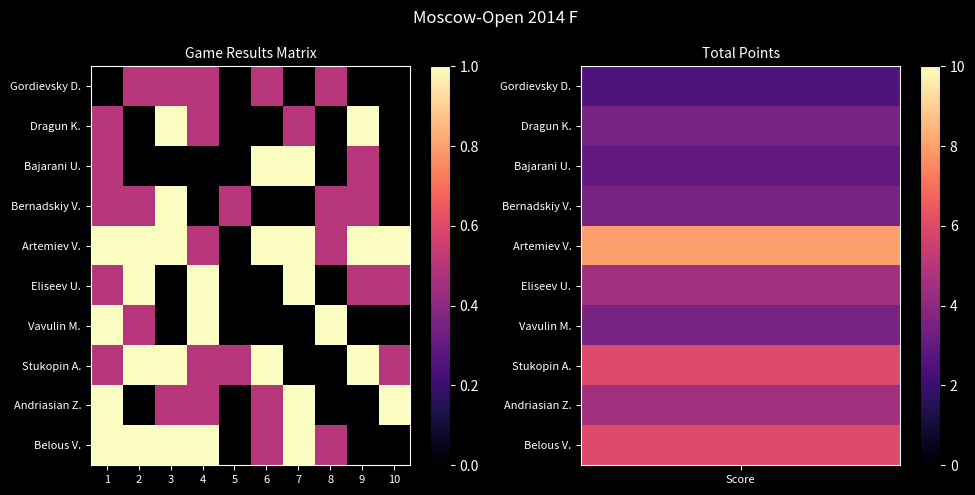

Reading right to left, extract all data points from this chart.

Gordievsky D.: 10=0.0	9=0.0	8=0.5	7=0.0	6=0.5	5=0.0	4=0.5	3=0.5	2=0.5	1=0.0
Dragun K.: 10=0.0	9=1.0	8=0.0	7=0.5	6=0.0	5=0.0	4=0.5	3=1.0	2=0.0	1=0.5
Bajarani U.: 10=0.0	9=0.5	8=0.0	7=1.0	6=1.0	5=0.0	4=0.0	3=0.0	2=0.0	1=0.5
Bernadskiy V.: 10=0.0	9=0.5	8=0.5	7=0.0	6=0.0	5=0.5	4=0.0	3=1.0	2=0.5	1=0.5
Artemiev V.: 10=1.0	9=1.0	8=0.5	7=1.0	6=1.0	5=0.0	4=0.5	3=1.0	2=1.0	1=1.0
Eliseev U.: 10=0.5	9=0.5	8=0.0	7=1.0	6=0.0	5=0.0	4=1.0	3=0.0	2=1.0	1=0.5
Vavulin M.: 10=0.0	9=0.0	8=1.0	7=0.0	6=0.0	5=0.0	4=1.0	3=0.0	2=0.5	1=1.0
Stukopin A.: 10=0.5	9=1.0	8=0.0	7=0.0	6=1.0	5=0.5	4=0.5	3=1.0	2=1.0	1=0.5
Andriasian Z.: 10=1.0	9=0.0	8=0.0	7=1.0	6=0.5	5=0.0	4=0.5	3=0.5	2=0.0	1=1.0
Belous V.: 10=0.0	9=0.0	8=0.5	7=1.0	6=0.5	5=0.0	4=1.0	3=1.0	2=1.0	1=1.0